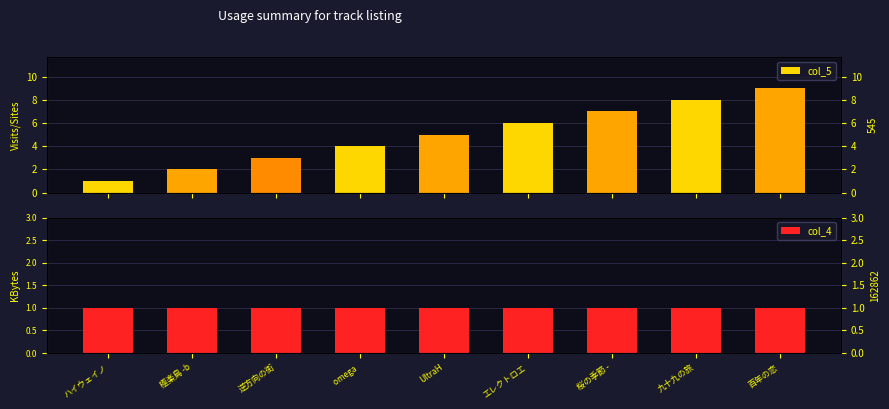

At which label is col_5 closest to 5?

UltraH